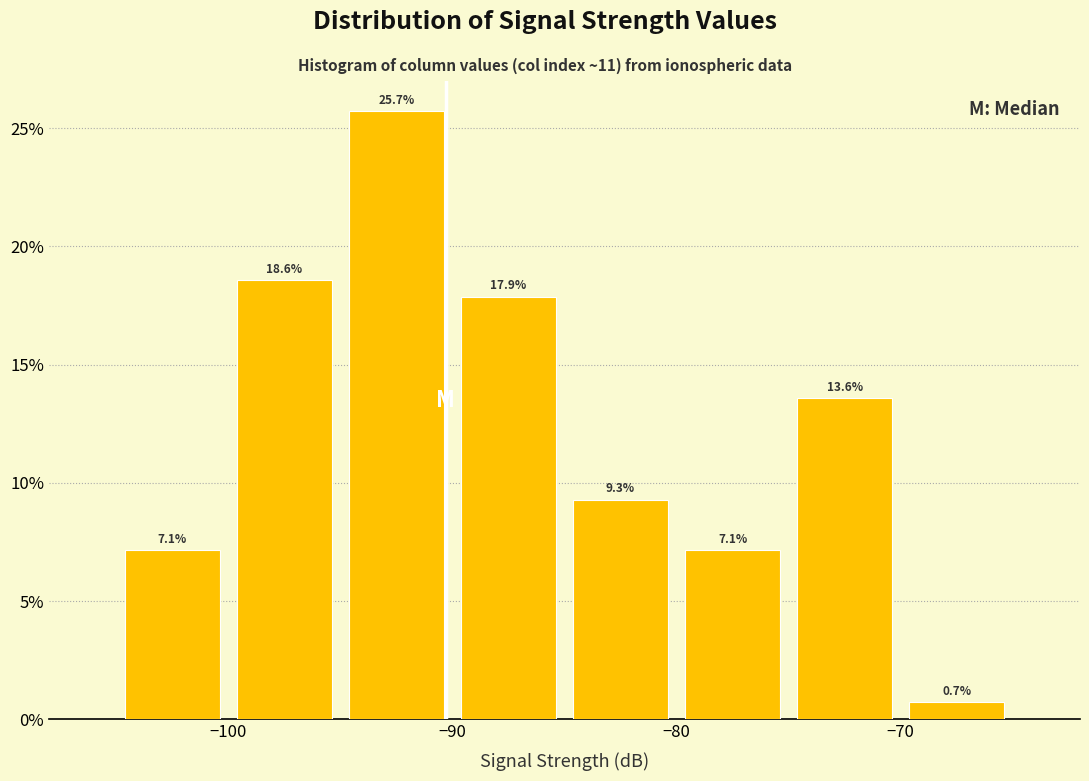

Reading left to right, transcribe this chart: for each bar, give the range it covers on the x-axis and its height.

-105 to -100: 7.1
-100 to -95: 18.6
-95 to -90: 25.7
-90 to -85: 17.9
-85 to -80: 9.3
-80 to -75: 7.1
-75 to -70: 13.6
-70 to -65: 0.7